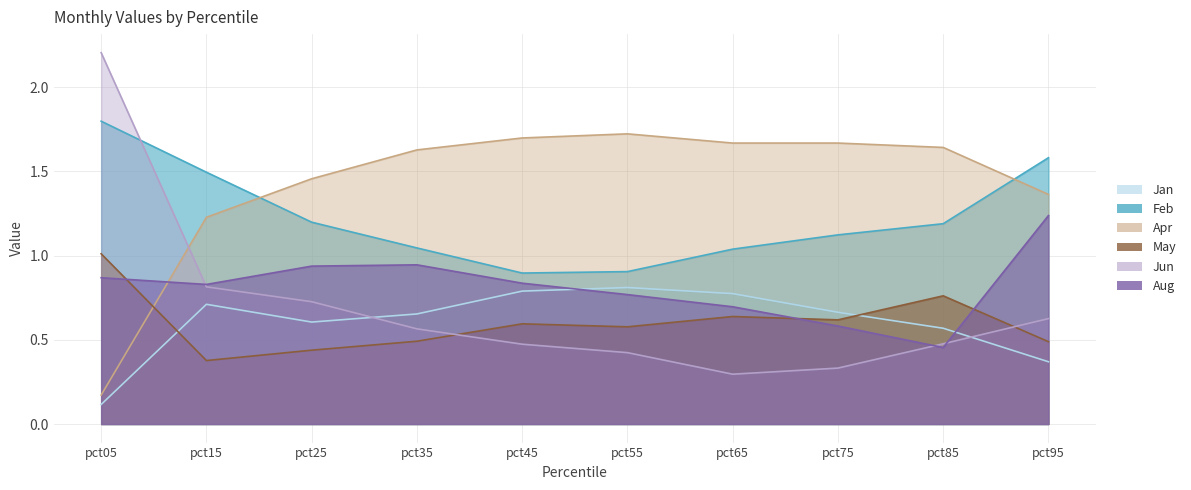

Between pct05 and pct45, which series saw the biggest shift?

Jun